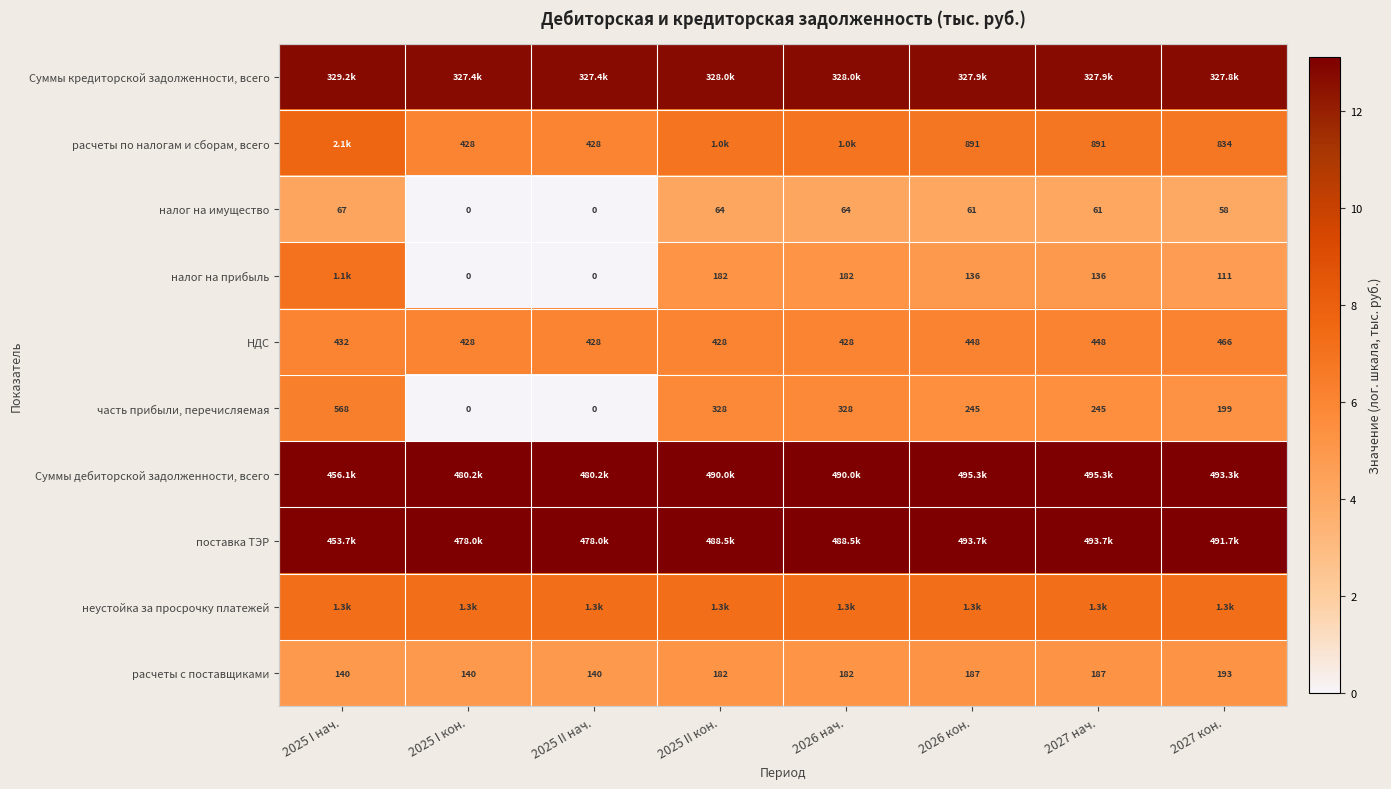

Is it true that НДС equals 6.1 at 2027 кон.?

True